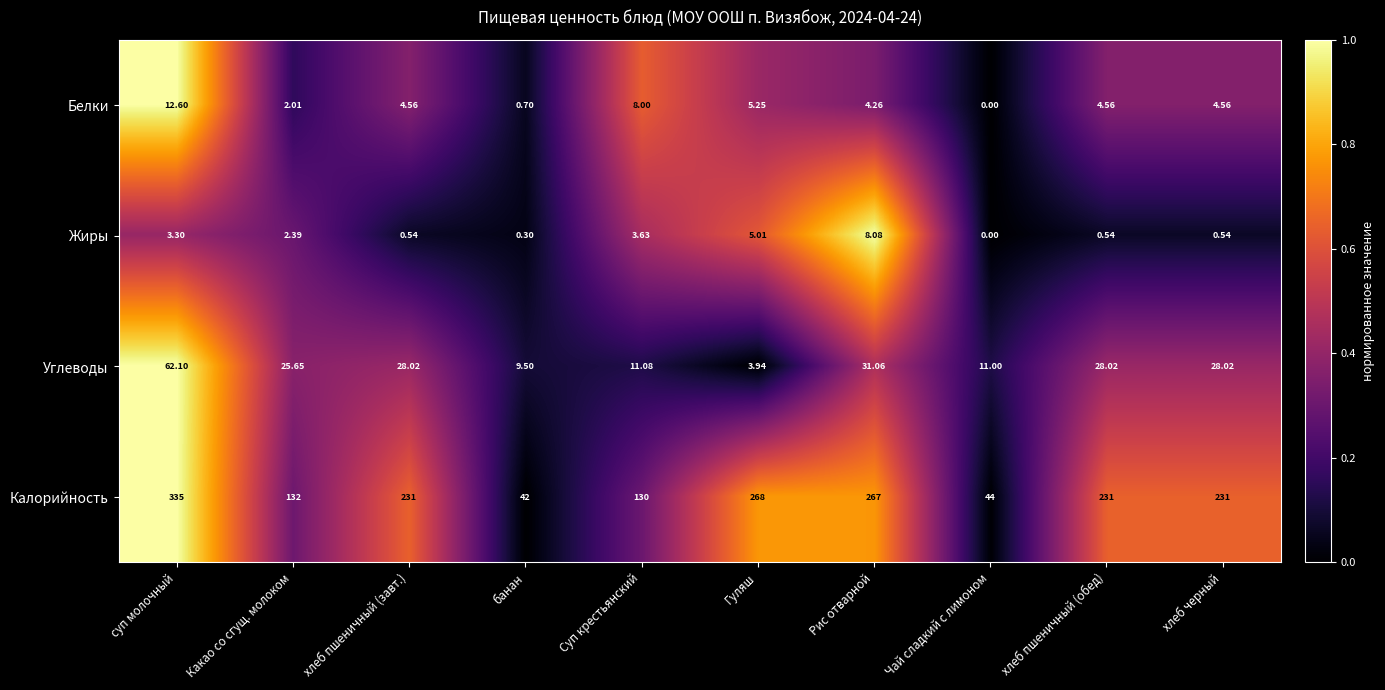

Which series changed the most between хлеб пшеничный (завт.) and банан?

Калорийность